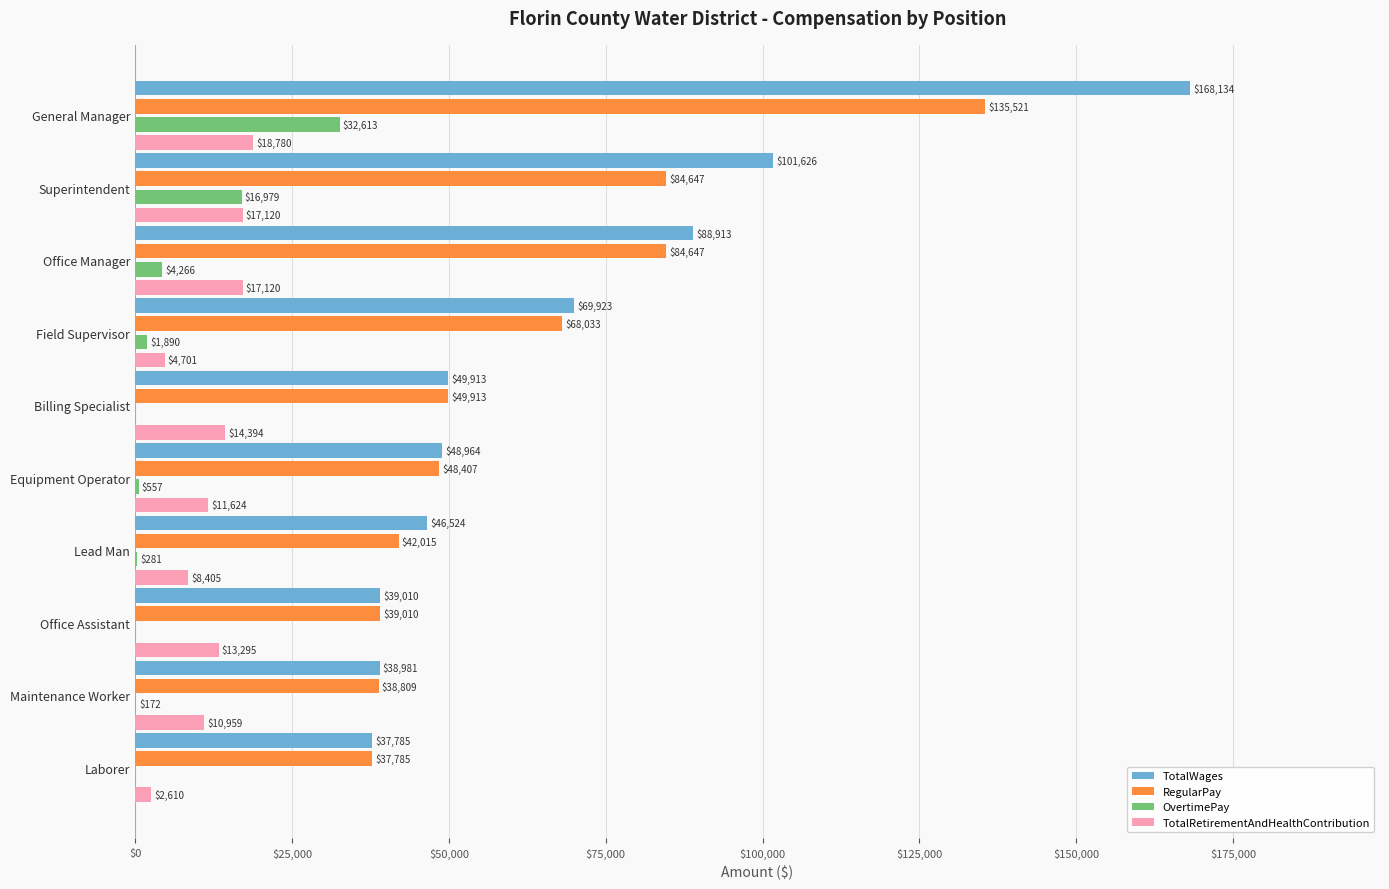

Is it true that TotalRetirementAndHealthContribution equals 17120 at Superintendent?

True